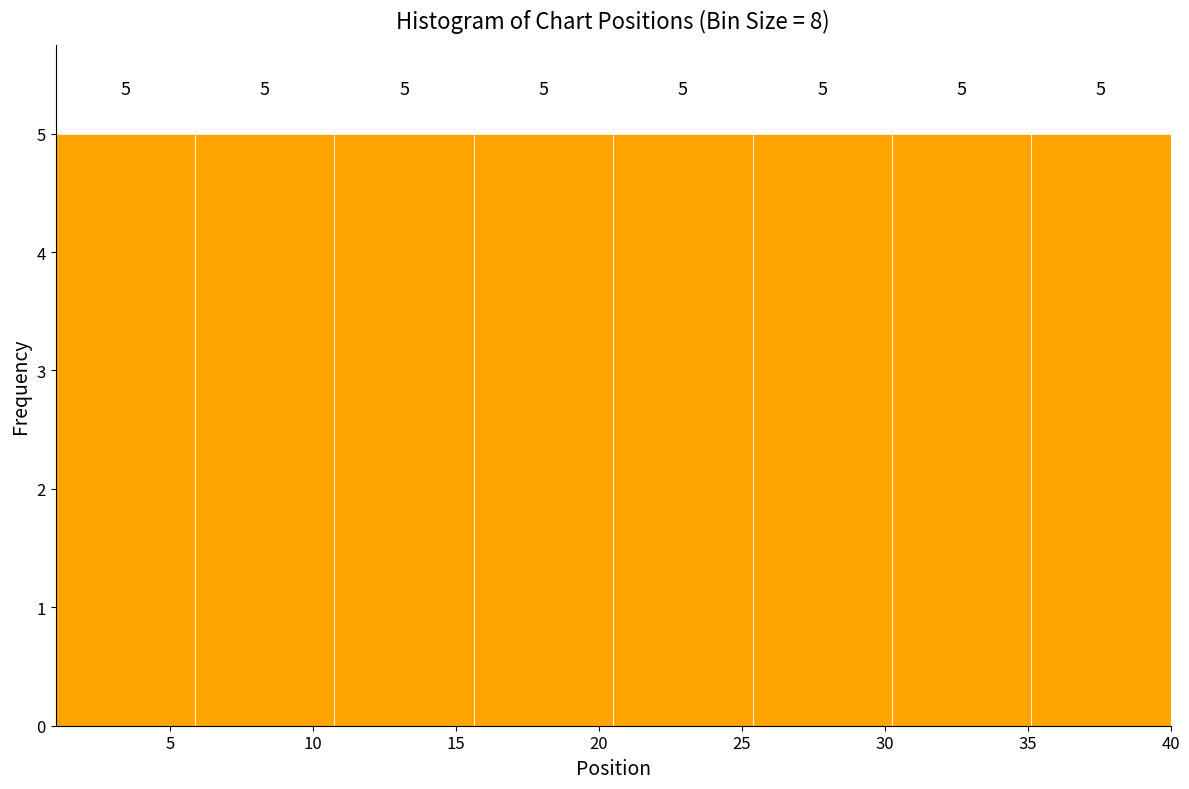

Reading left to right, list every bar in this chart as the range it spans on the x-axis followed by its height. The bar edges are not printed on the chart, so give them approximately, as read against the axis.

1.0 to 6.0: 5
6.0 to 11.0: 5
11.0 to 15.5: 5
15.5 to 20.5: 5
20.5 to 25.5: 5
25.5 to 30.5: 5
30.5 to 35.0: 5
35.0 to 40.0: 5